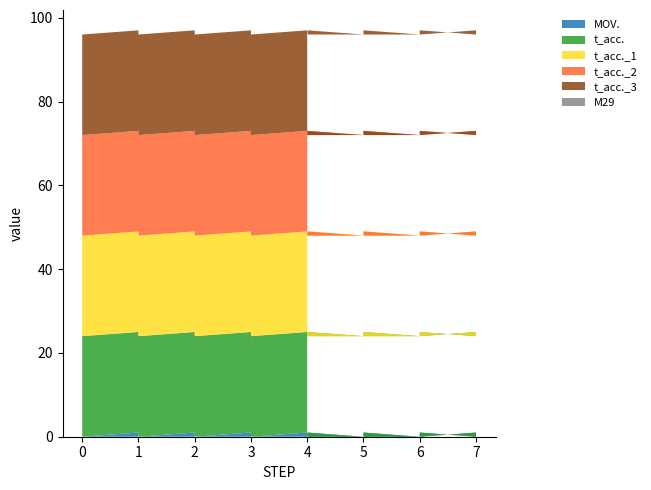

Reading left to right, transcribe all the data shown in this chart.

MOV.: 0=0	1=1	1=0	2=1	2=0	3=1	3=0	4=1	4=0	6=0	7=1	7=0	7=1	7=0	6=1	6=0	5=1	5=0	4=1	4=0
t_acc.: 0=24	1=24	1=24	2=24	2=24	3=24	3=24	4=24	4=24	6=24	7=24	7=24	7=24	7=24	6=24	6=24	5=24	5=24	4=24	4=24
t_acc._1: 0=24	1=24	1=24	2=24	2=24	3=24	3=24	4=24	4=24	6=24	7=24	7=24	7=24	7=24	6=24	6=24	5=24	5=24	4=24	4=24
t_acc._2: 0=24	1=24	1=24	2=24	2=24	3=24	3=24	4=24	4=24	6=24	7=24	7=24	7=24	7=24	6=24	6=24	5=24	5=24	4=24	4=24
t_acc._3: 0=24	1=24	1=24	2=24	2=24	3=24	3=24	4=24	4=24	6=24	7=24	7=24	7=24	7=24	6=24	6=24	5=24	5=24	4=24	4=24
M29: 0=0	1=0	1=0	2=0	2=0	3=0	3=0	4=0	4=0	6=0	7=0	7=0	7=0	7=0	6=0	6=0	5=0	5=0	4=0	4=0